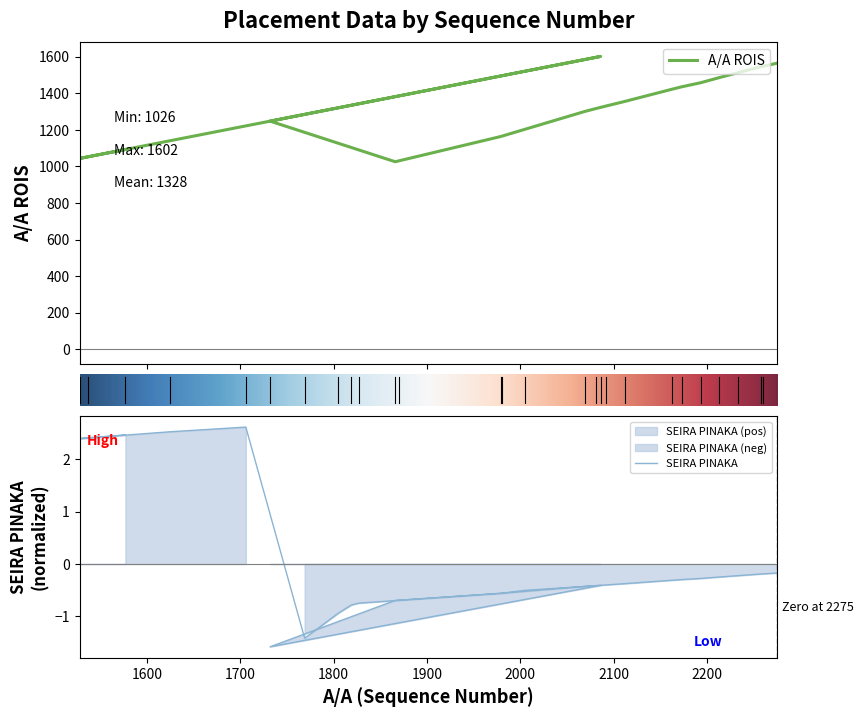

At which label does A/A ROIS reach its minimum?

1866